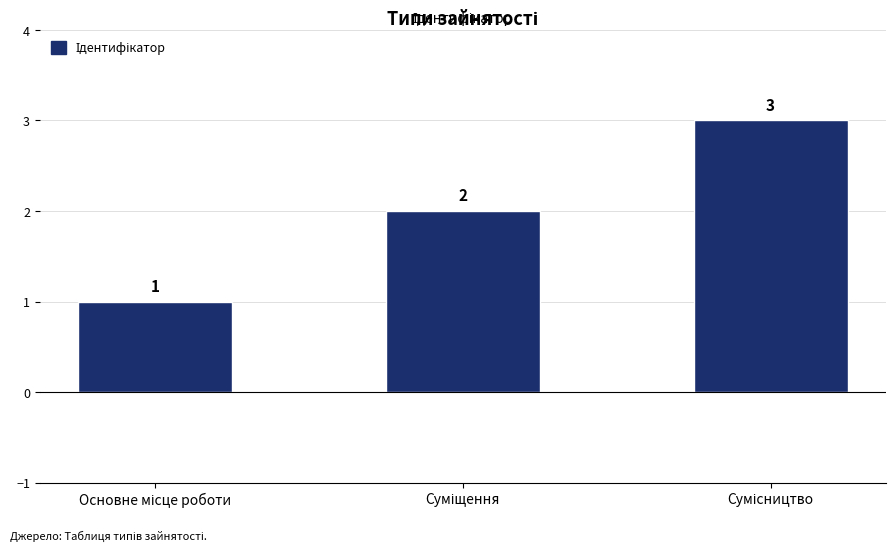

Count the values in the range 1 to 3.

3